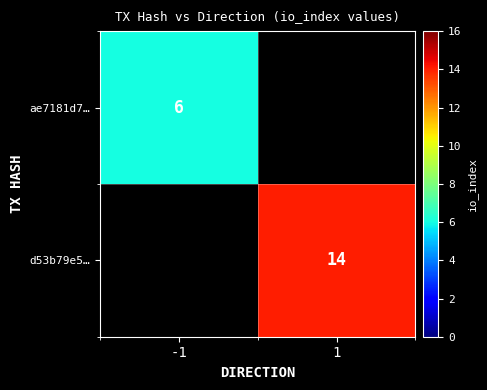

How many data points does each series have?

2